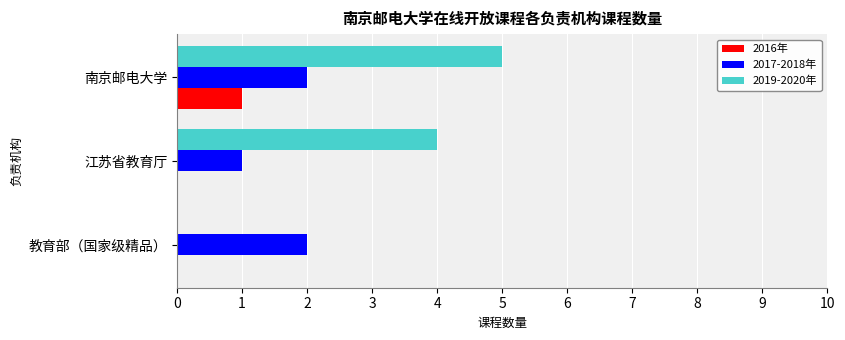

Between 教育部（国家级精品） and 南京邮电大学, which series saw the biggest shift?

2019-2020年